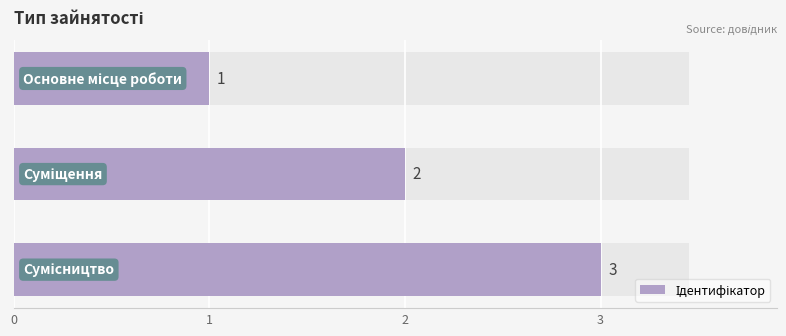

Does the chart contain stacked bars?

No